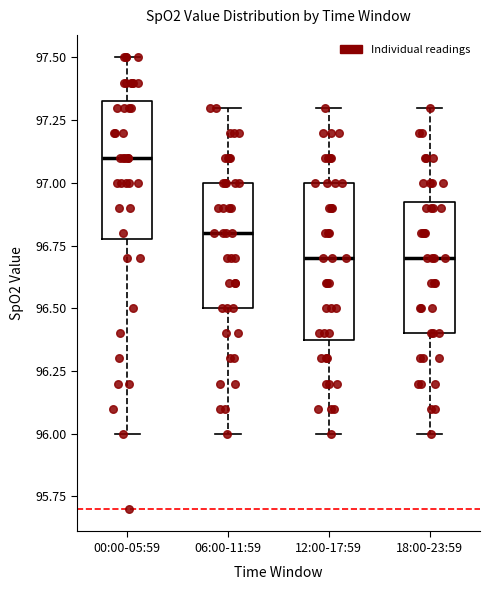

Which box is the tallest, from its lower edge to its upper edge?

12:00-17:59